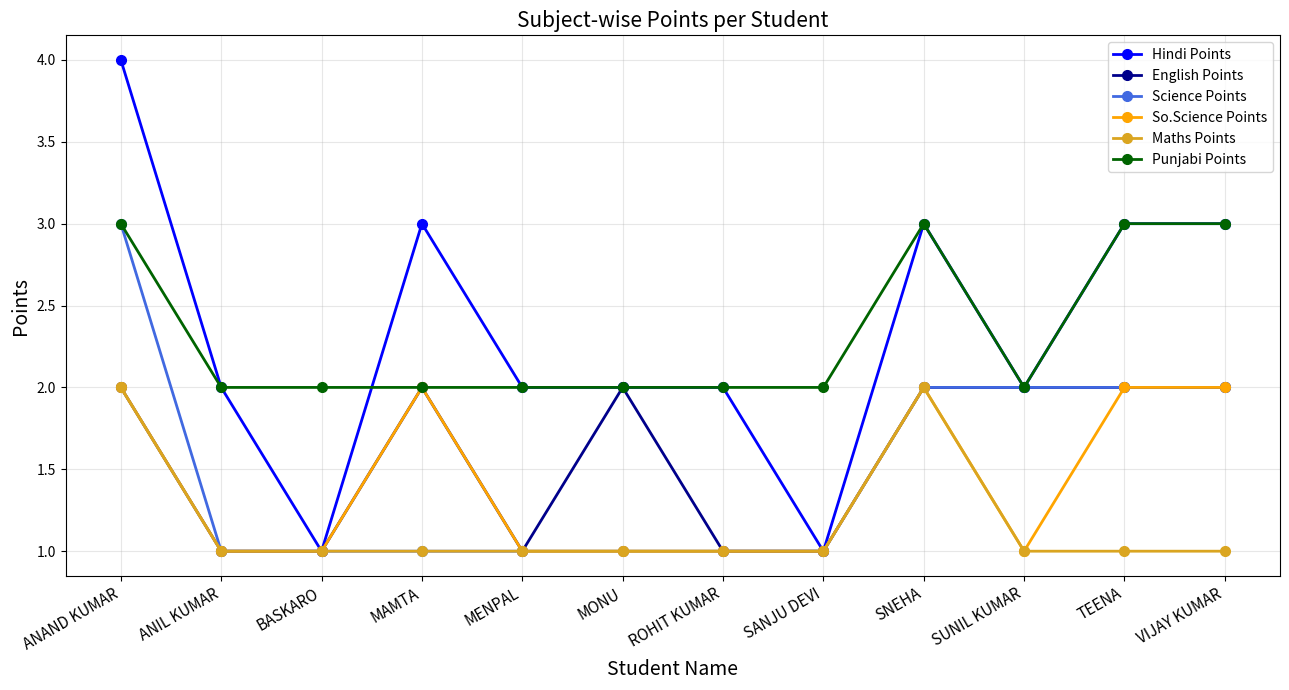

How many lines are shown in the chart?

6